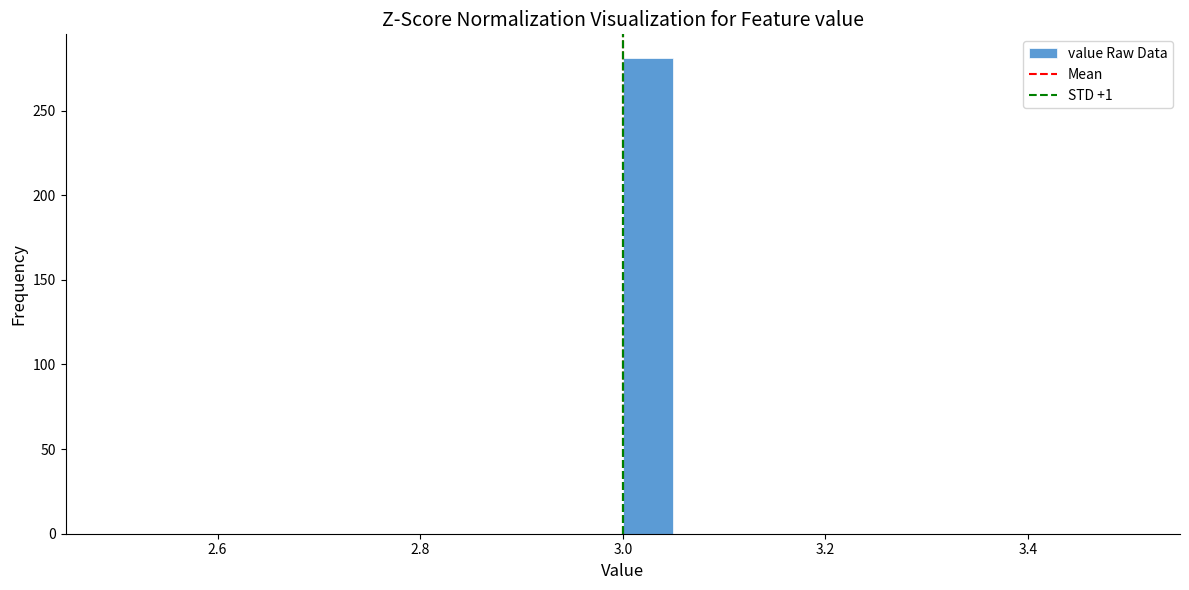

Around what value on the x-axis is the tallest bar? Give the approximate position of its centre, as read against the axis.

3.02